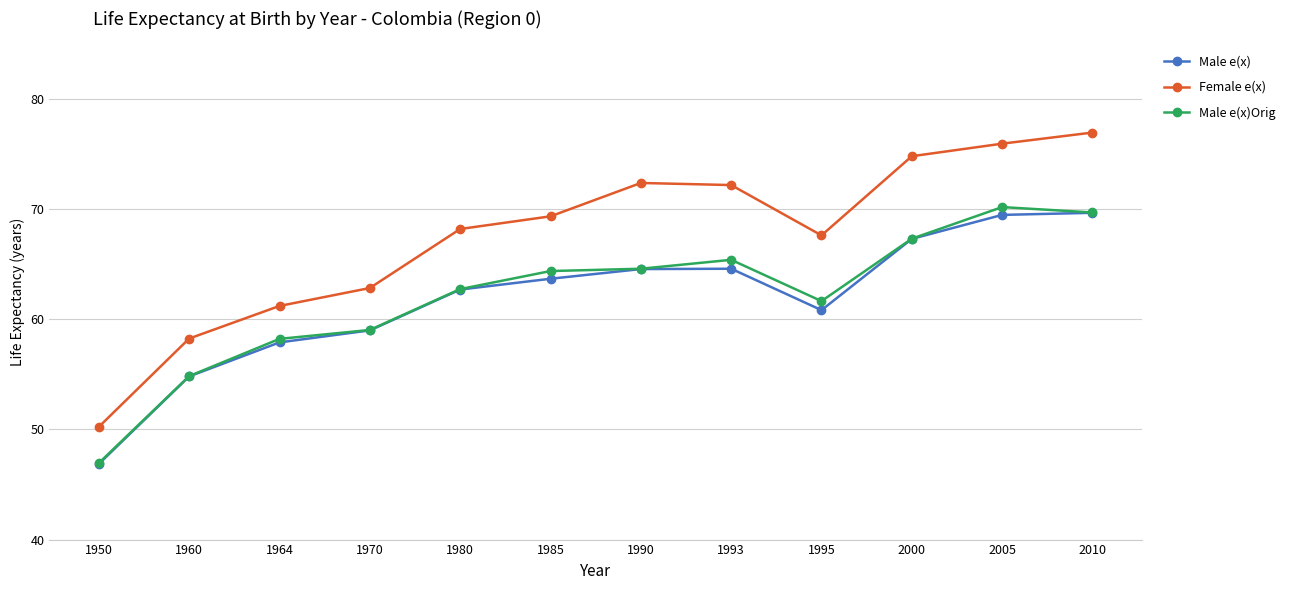

The Female e(x) series shows 116.7 at 1990. True or false?

False